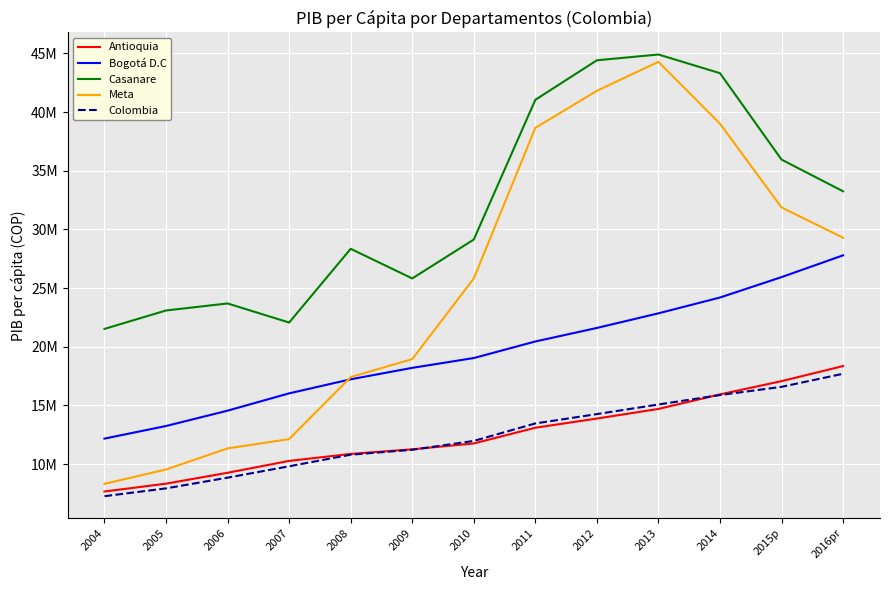

Where does the Meta series first go above 25822089?

2010